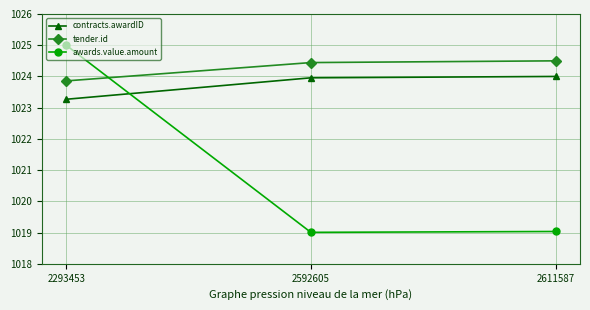

Is this an area chart (filled region under the line)?

No